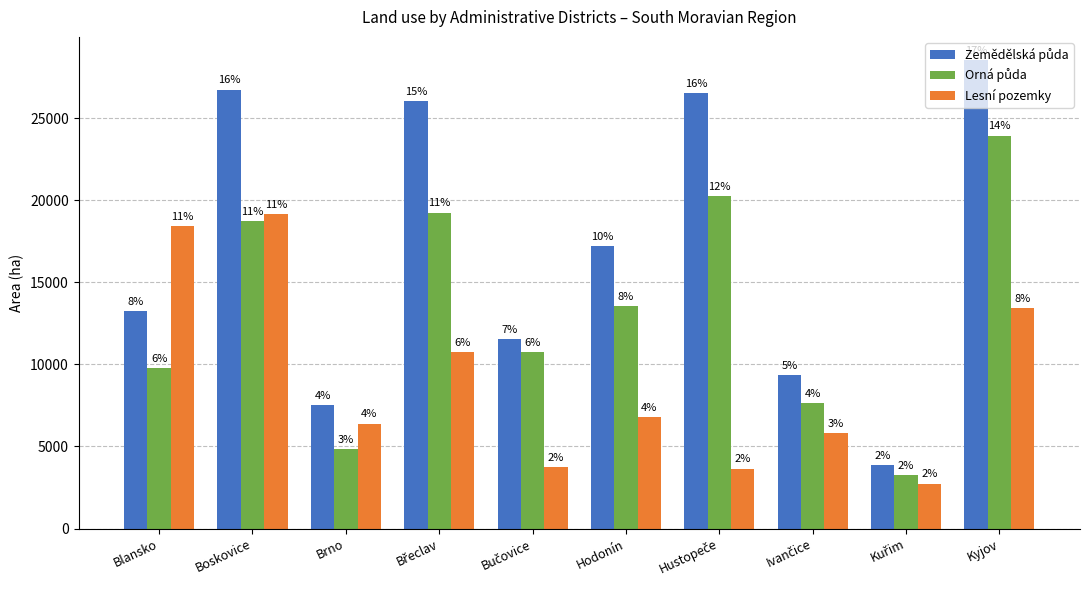

What is the difference between the second highest and minimum values in the Lesní pozemky series?

15713.9